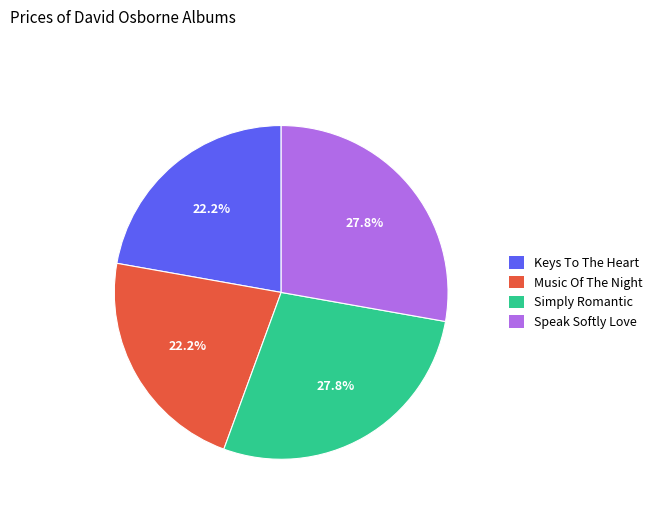

How many slices are in this pie chart?

4